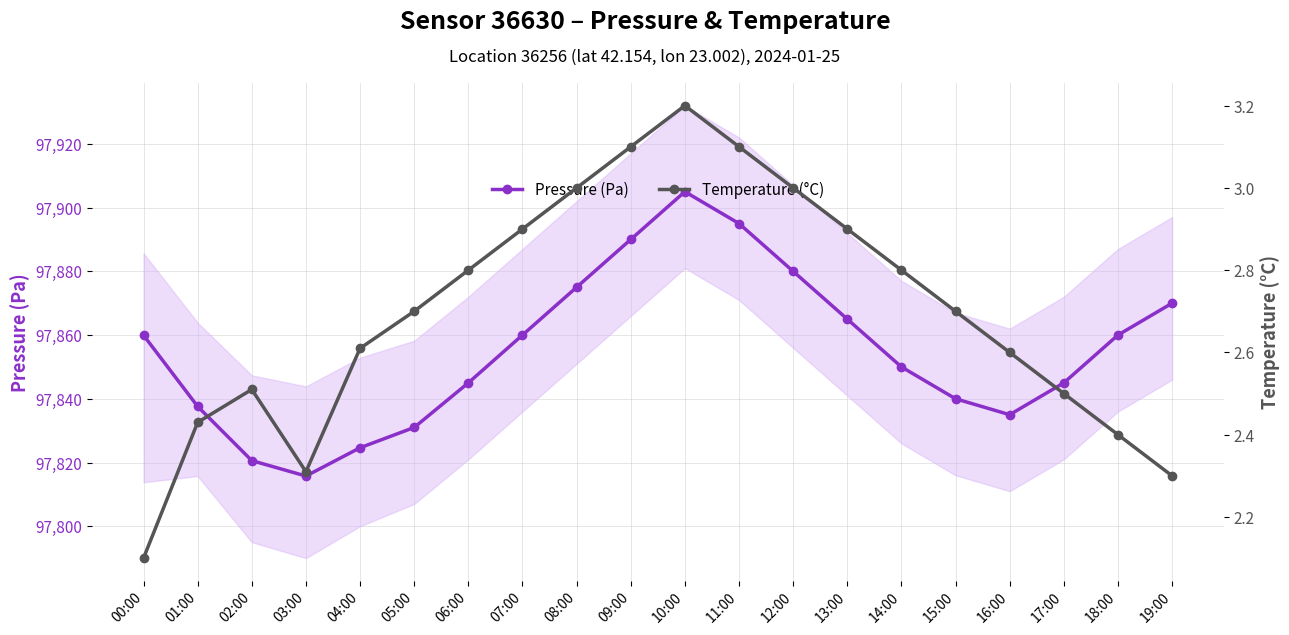

How many lines are shown in the chart?

2